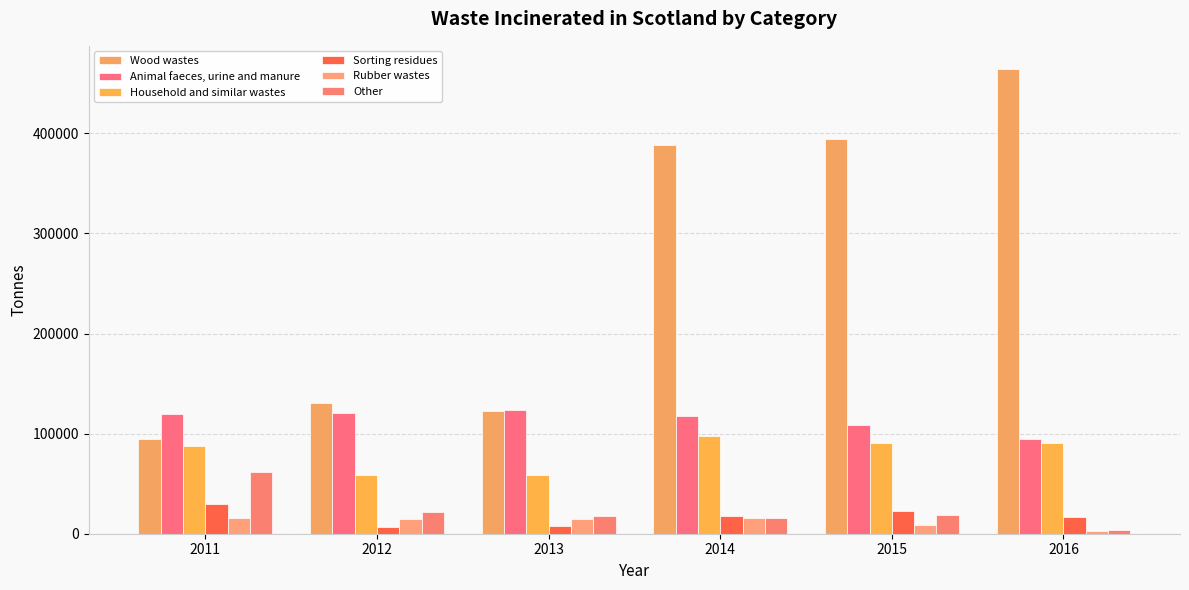

How many values in the Other series are below 18518?

3